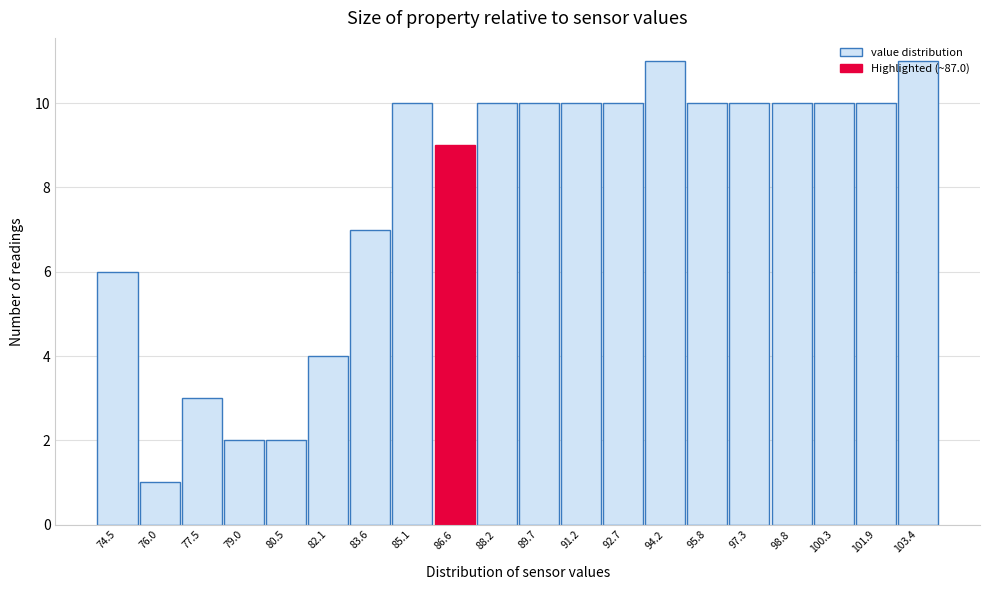

What is the difference between the second highest and second lowest values?

9